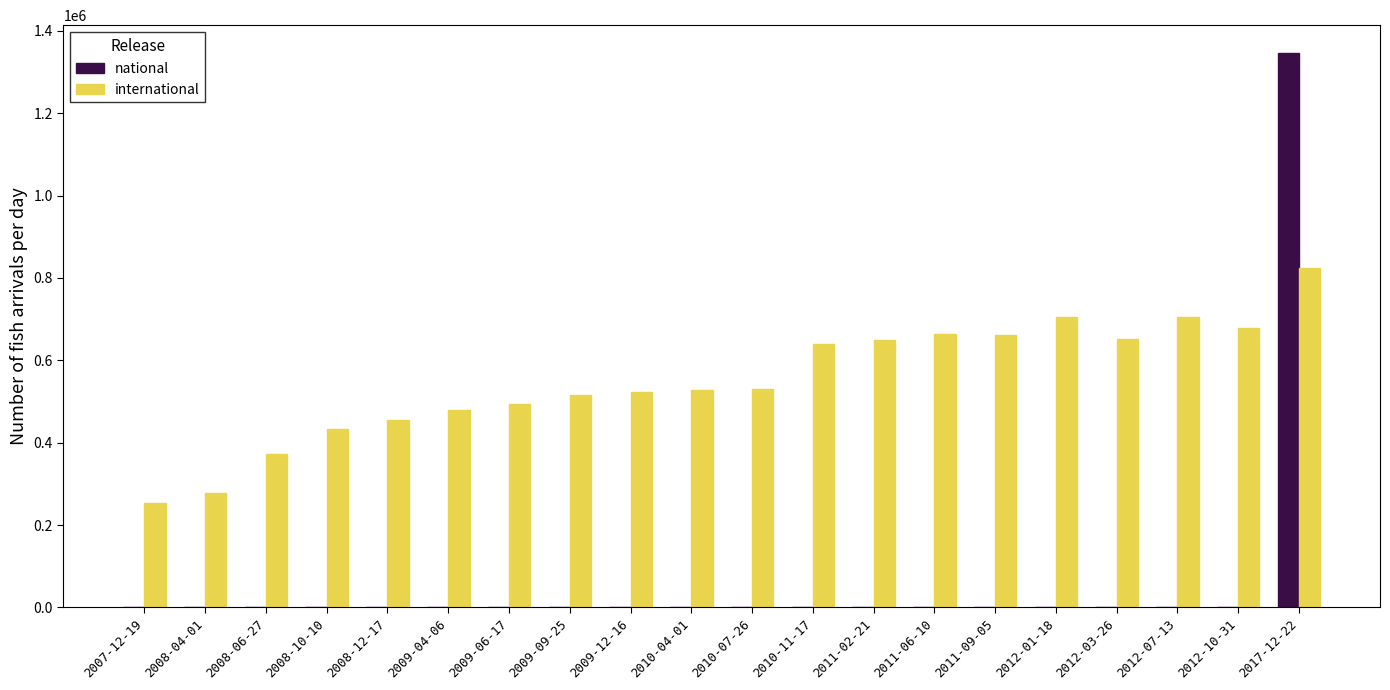

Between 2008-06-27 and 2010-11-17, which series saw the biggest shift?

international